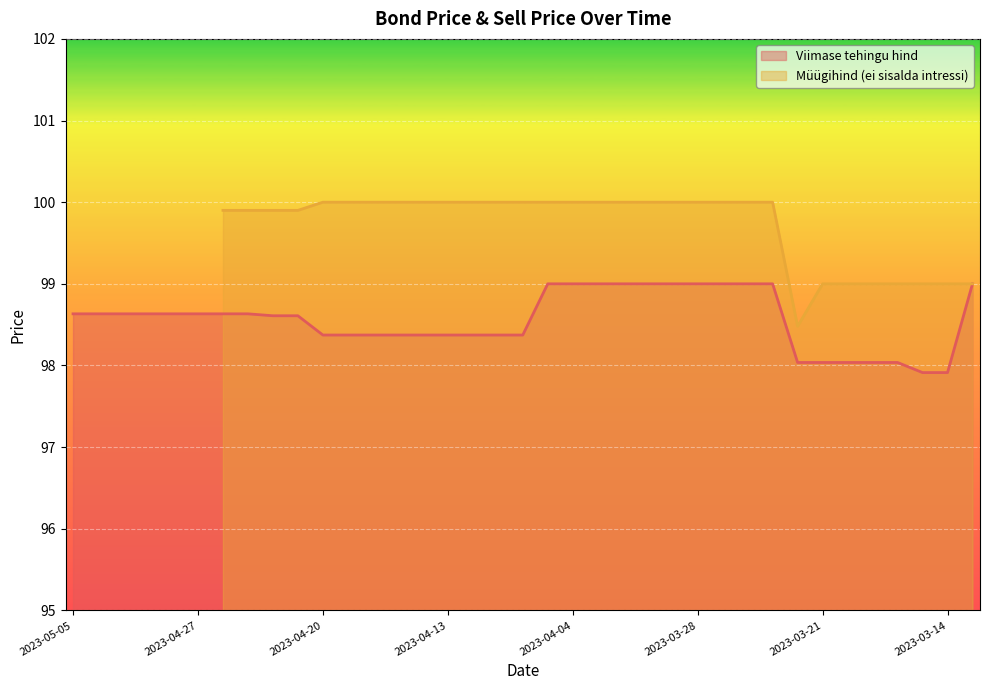

Reading left to right, what are all the values shown in this chart?

2023-05-05=98.6	2023-05-04=98.6	2023-05-03=98.6	2023-05-02=98.6	2023-04-28=98.6	2023-04-27=98.6	2023-04-26=98.6	2023-04-25=98.6	2023-04-24=98.6	2023-04-21=98.6	2023-04-20=98.4	2023-04-19=98.4	2023-04-18=98.4	2023-04-17=98.4	2023-04-14=98.4	2023-04-13=98.4	2023-04-12=98.4	2023-04-11=98.4	2023-04-06=98.4	2023-04-05=99.0	2023-04-04=99.0	2023-04-03=99.0	2023-03-31=99.0	2023-03-30=99.0	2023-03-29=99.0	2023-03-28=99.0	2023-03-27=99.0	2023-03-24=99.0	2023-03-23=99.0	2023-03-22=98.0	2023-03-21=98.0	2023-03-20=98.0	2023-03-17=98.0	2023-03-16=98.0	2023-03-15=97.9	2023-03-14=97.9	2023-03-13=99.0